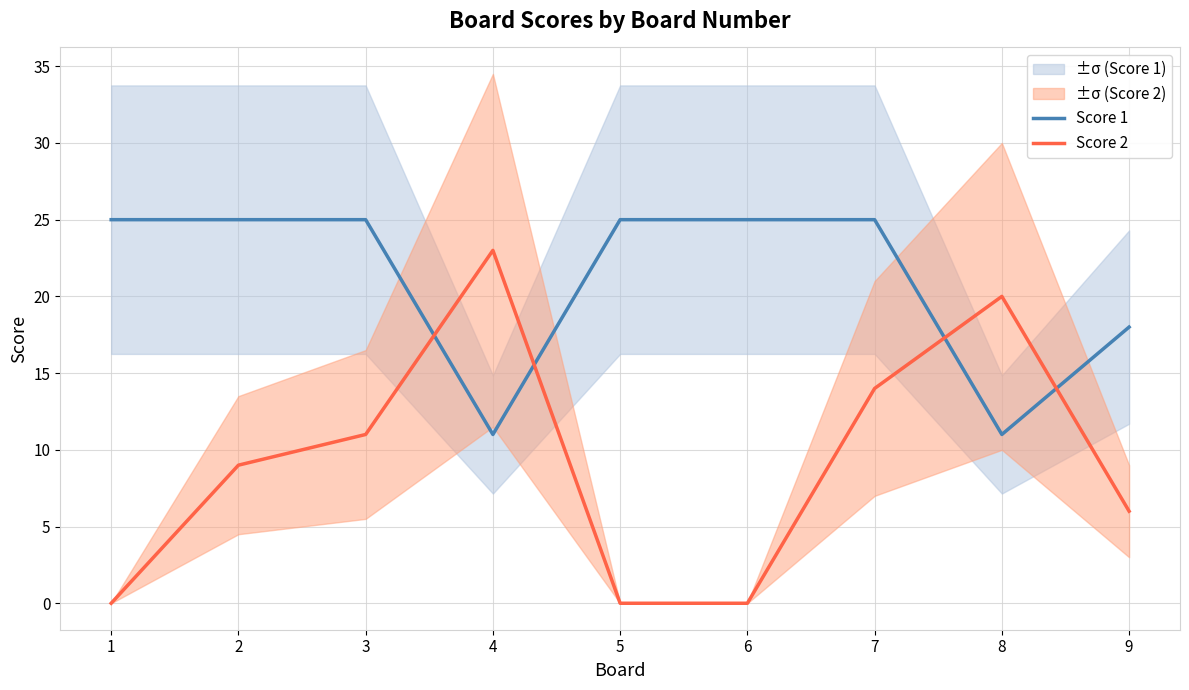

Which series changed the most between 5 and 7?

Score 2